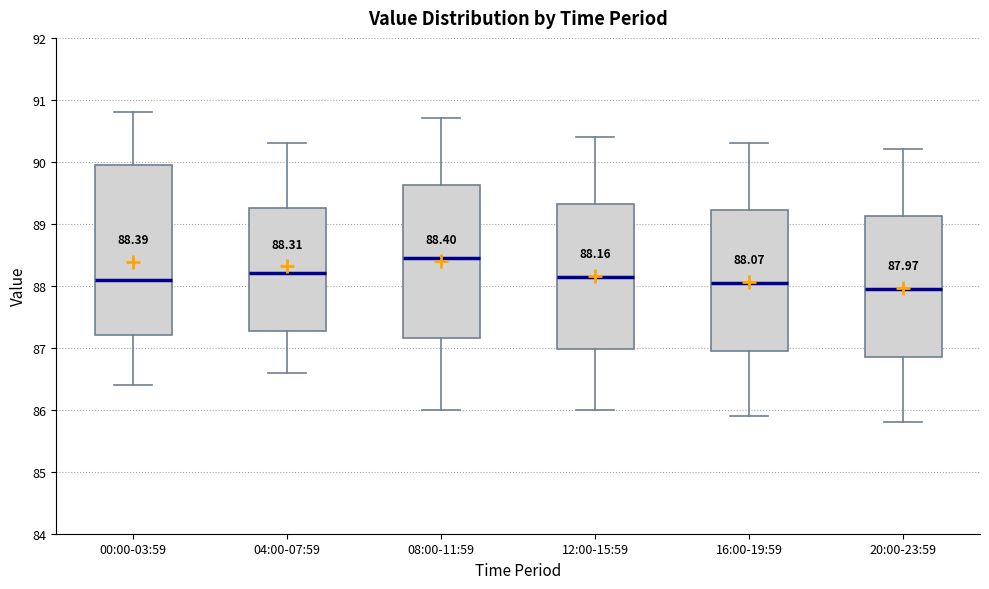

Comparing the boxes themselves (not the whiskers), which one is the tallest?

00:00-03:59